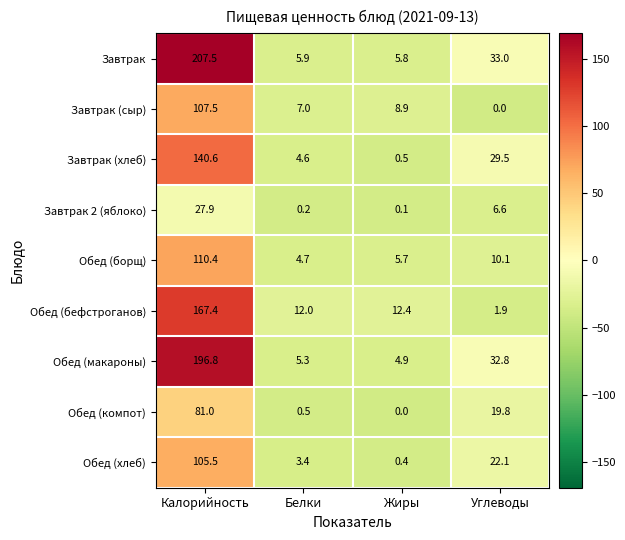

Which category has the highest value across all series?

Калорийность